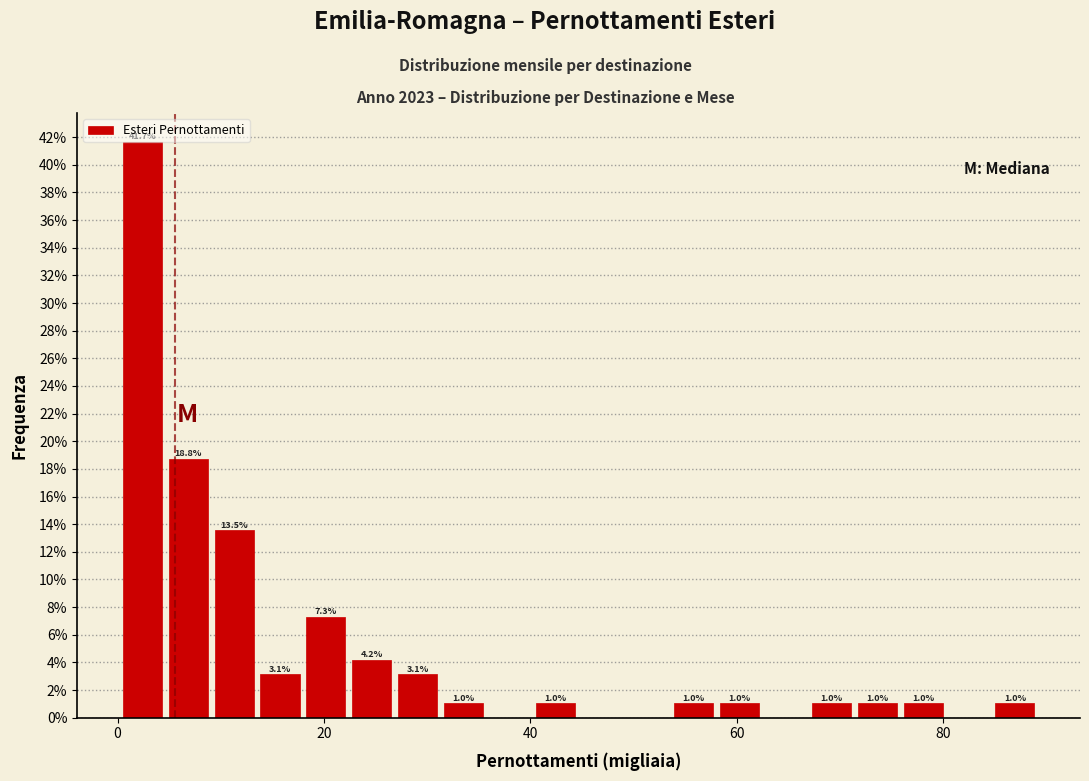

Around what value on the x-axis is the tallest bar? Give the approximate position of its centre, as read against the axis.

2